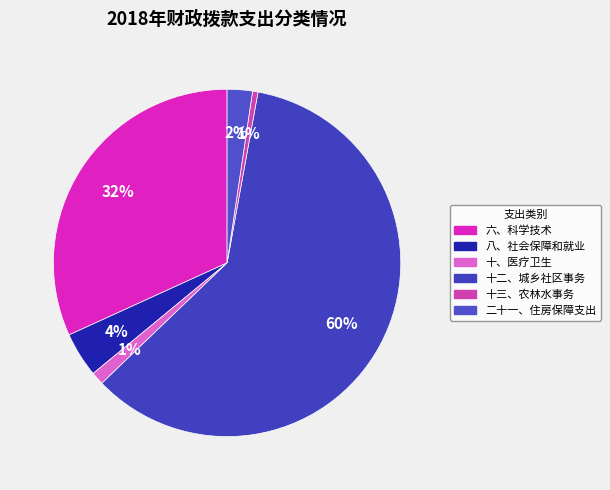

Rank the categories by value from lowest to highest.

十三、农林水事务, 十、医疗卫生, 二十一、住房保障支出, 八、社会保障和就业, 六、科学技术, 十二、城乡社区事务